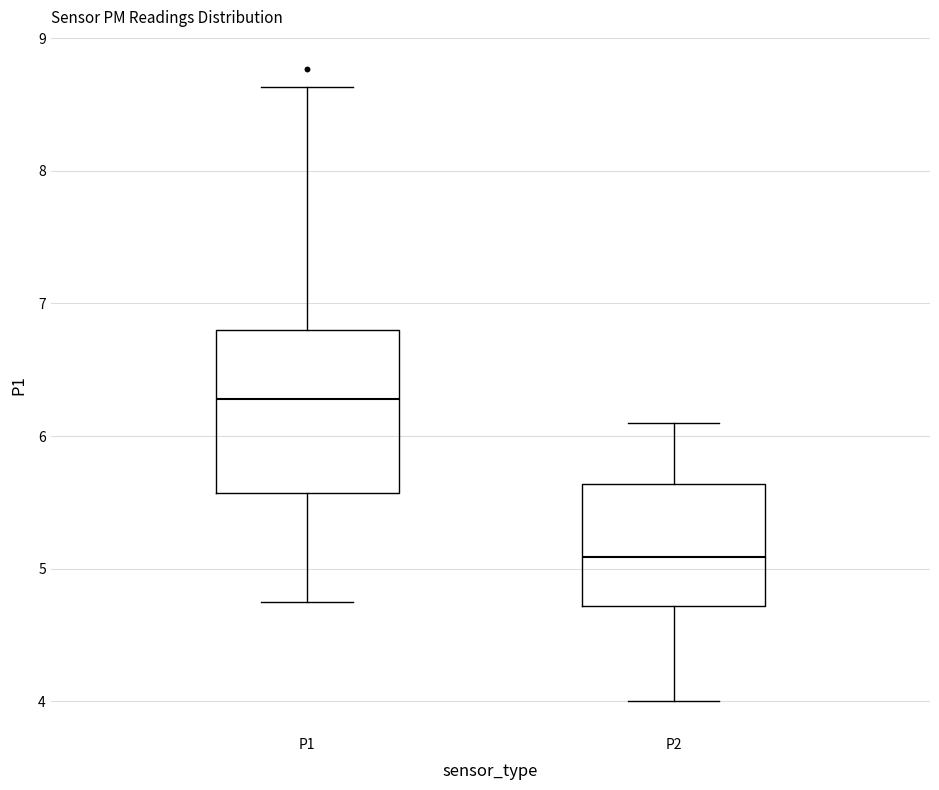

Where does the median line of the box for P1 sit on the y-axis? The values are not printed on the chart, so give them approximately, as read against the axis.

6.3